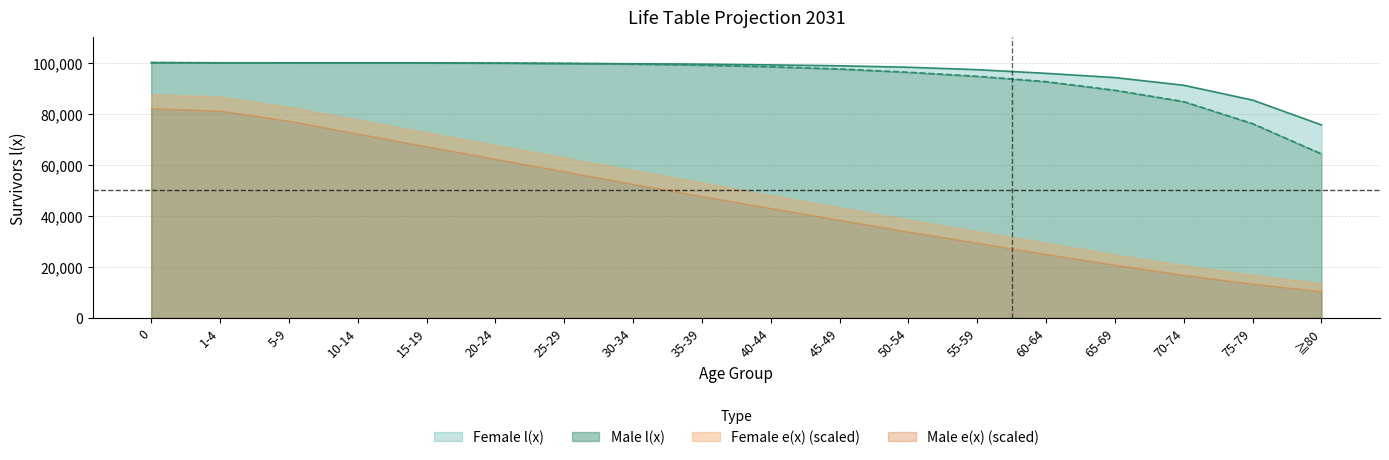

What is the maximum value for Male l(x)?

100000